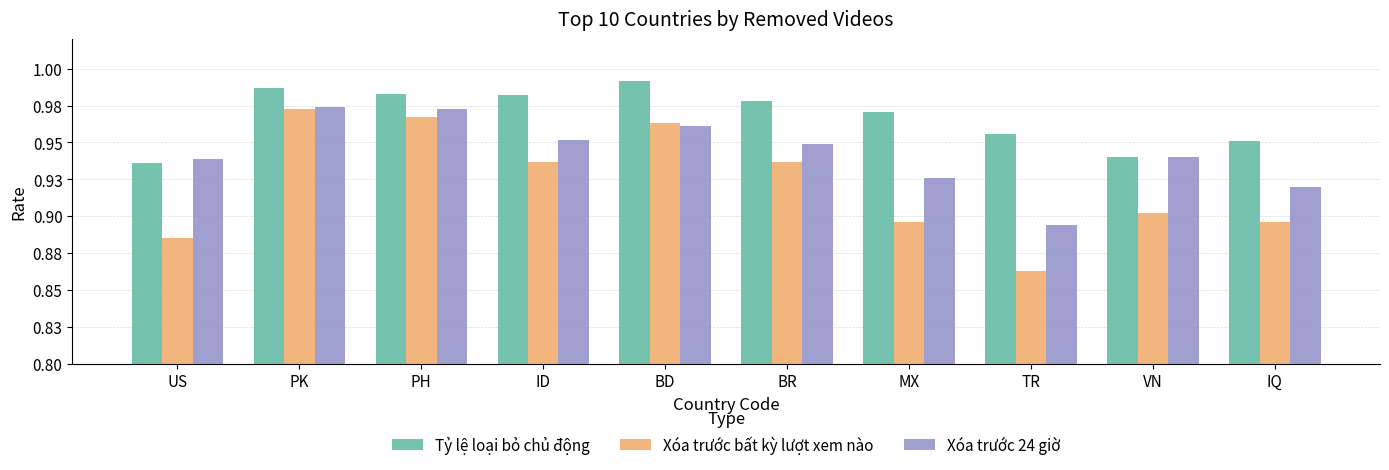

At which label is Tỷ lệ loại bỏ chủ động closest to 0?

US